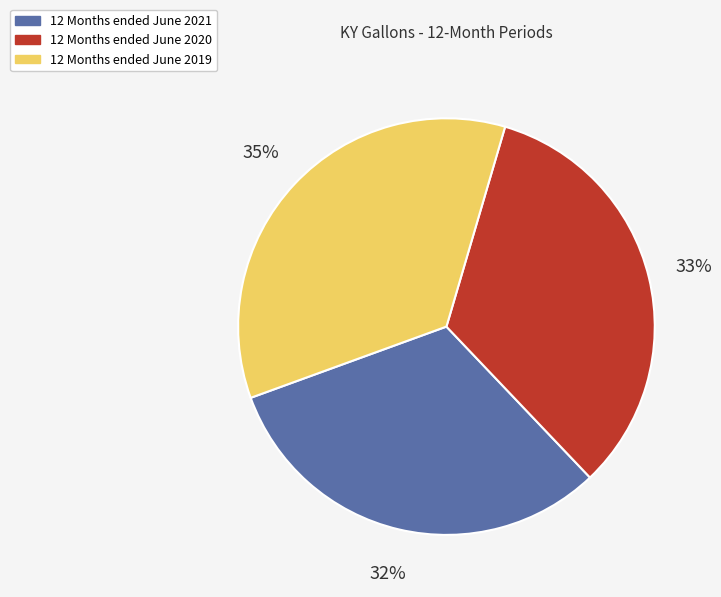

Is it true that 12 Months ended June 2019 is 43% of the pie?

False